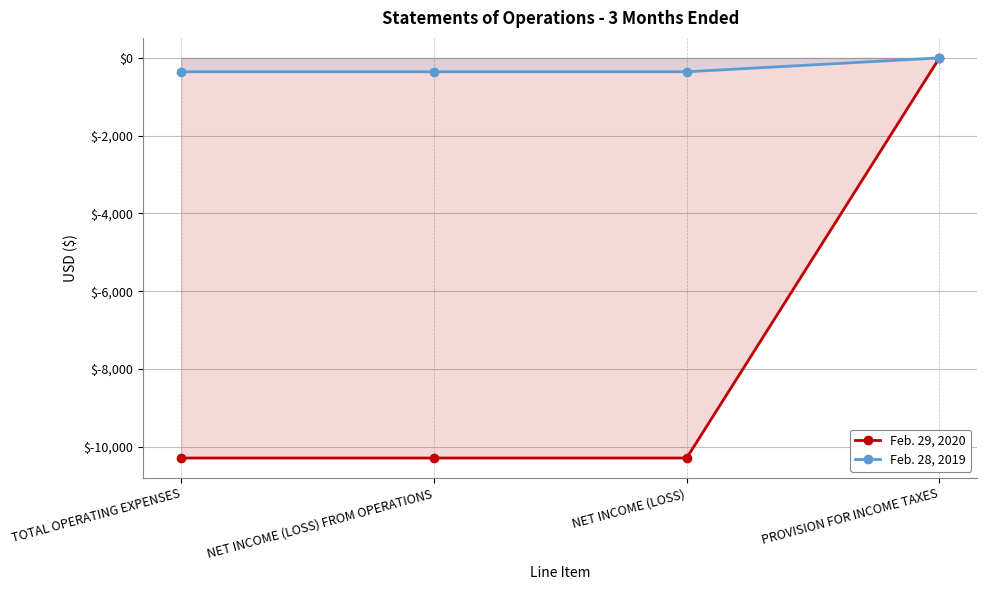

What is the label of the 2nd point from the left?

NET INCOME (LOSS) FROM OPERATIONS